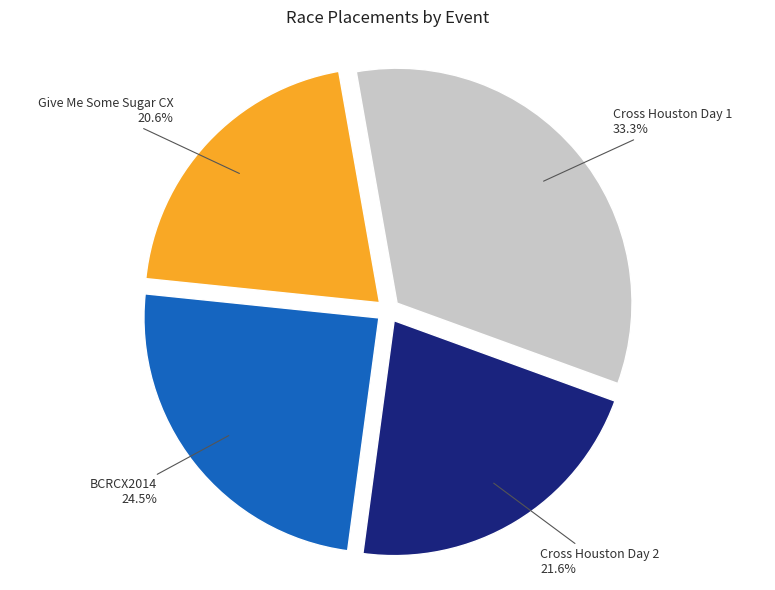

To the nearest percent, what is the average slice percentage?

25%